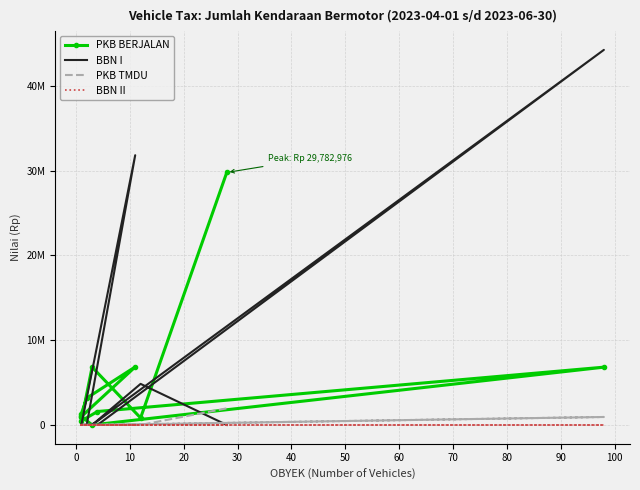

What is the difference between the maximum and minimum values in the PKB BERJALAN series?

29782976